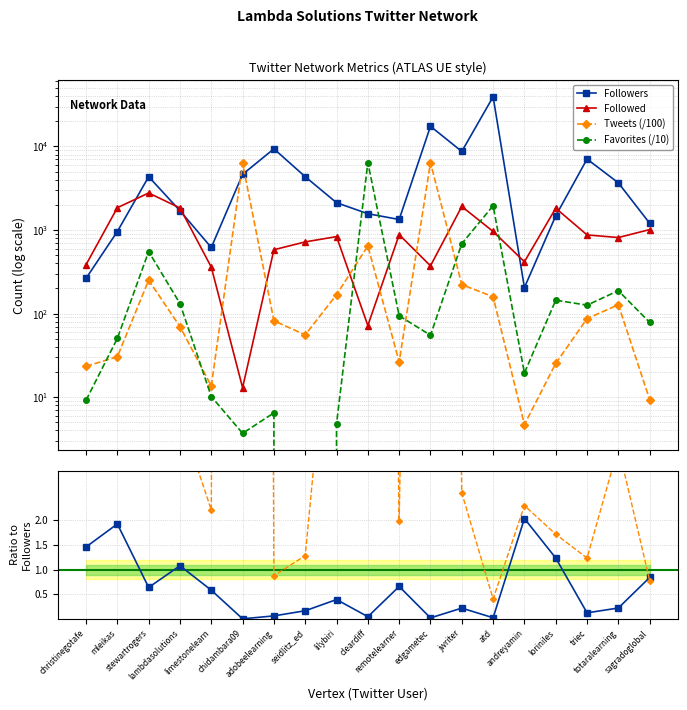

True or false: Favorites (/10) has a value of 277.1 at jwriter.

False